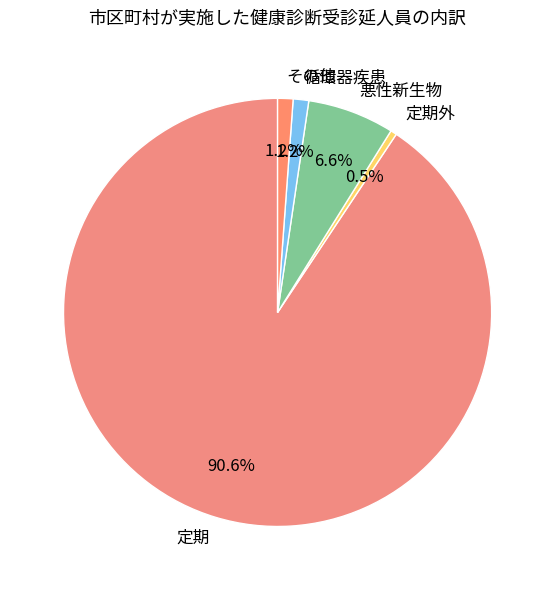

What is the largest slice in the pie chart?

定期